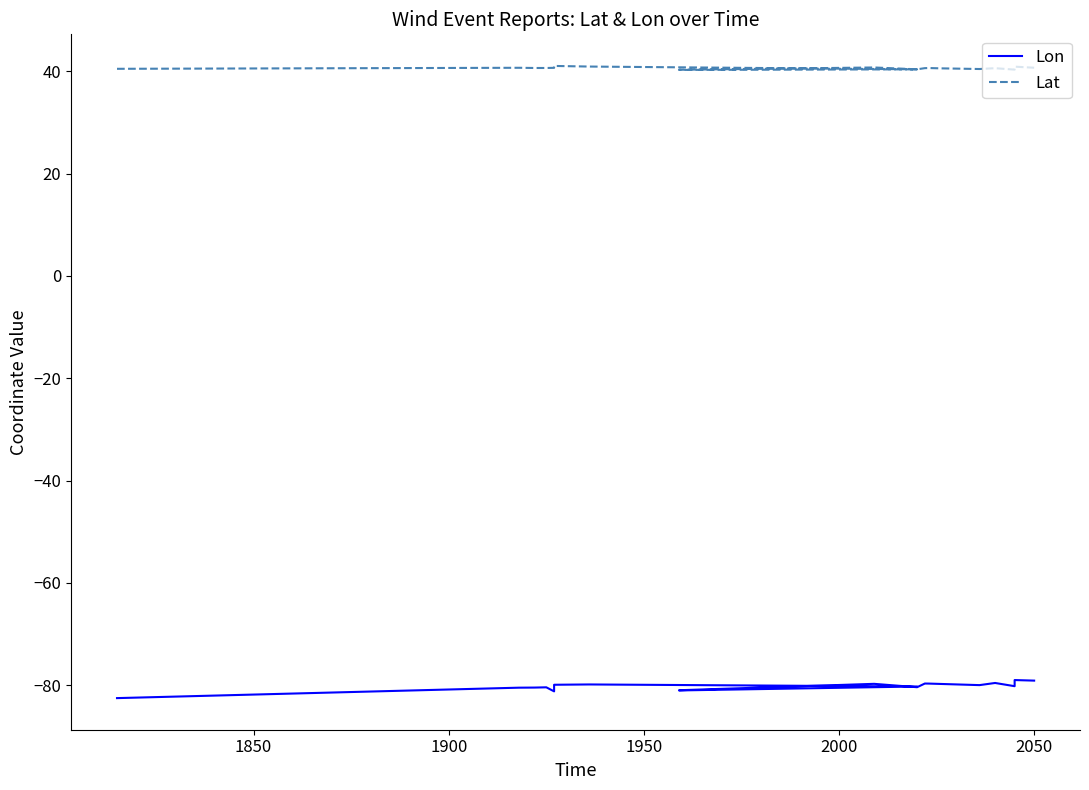

True or false: Lat and Lon cross at least once.

False